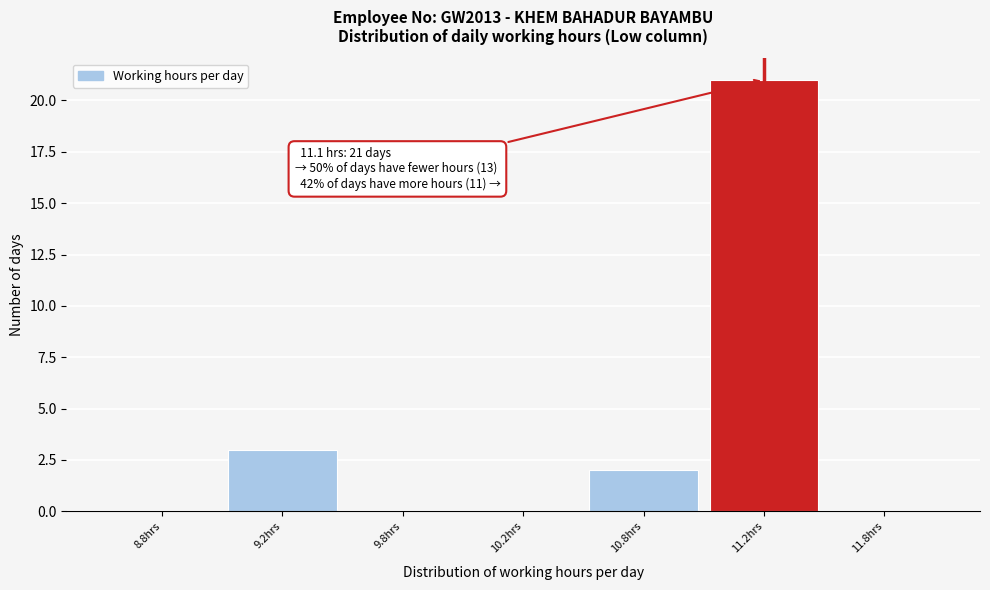

Reading right to left, what are all the values shown in this chart?

11.8hrs=0	11.2hrs=21	10.8hrs=2	10.2hrs=0	9.8hrs=0	9.2hrs=3	8.8hrs=0